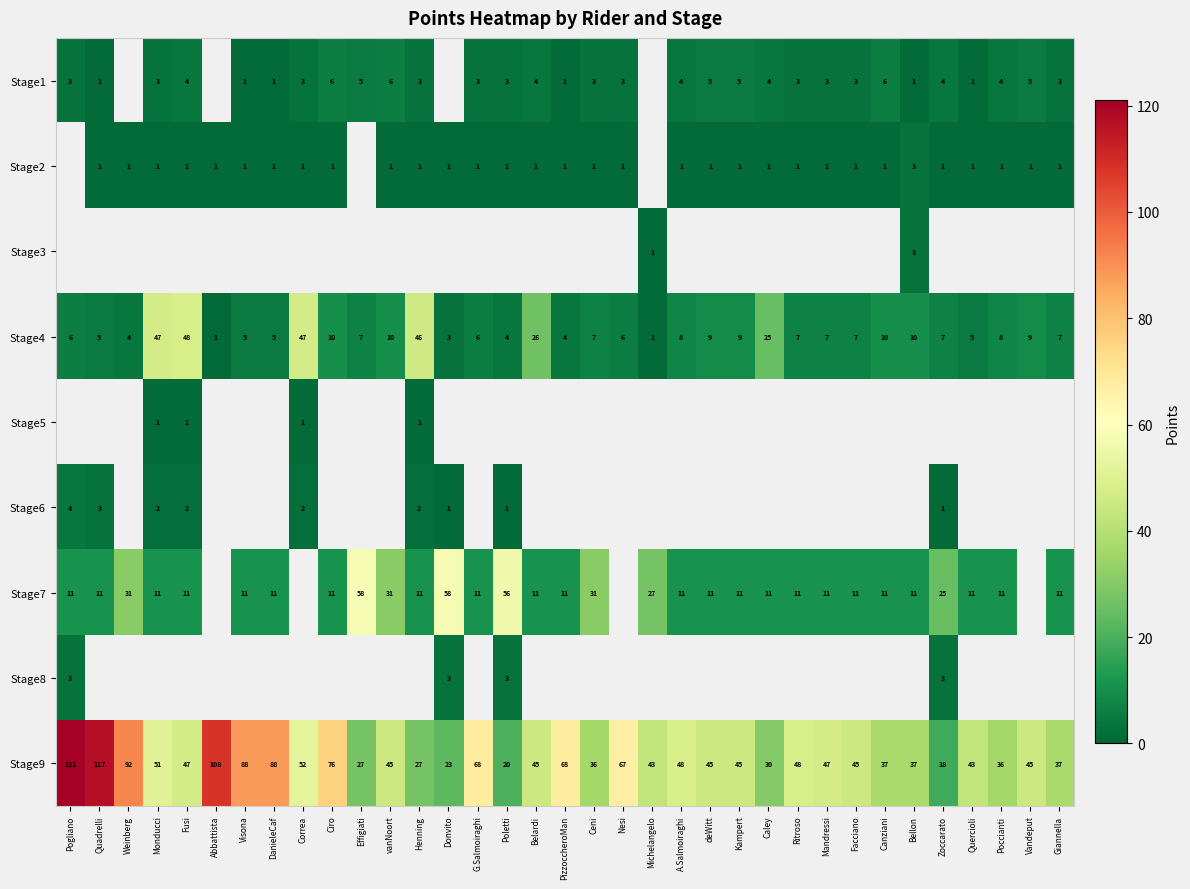

The value of Stage4 at Belardi is 37.5. True or false?

False